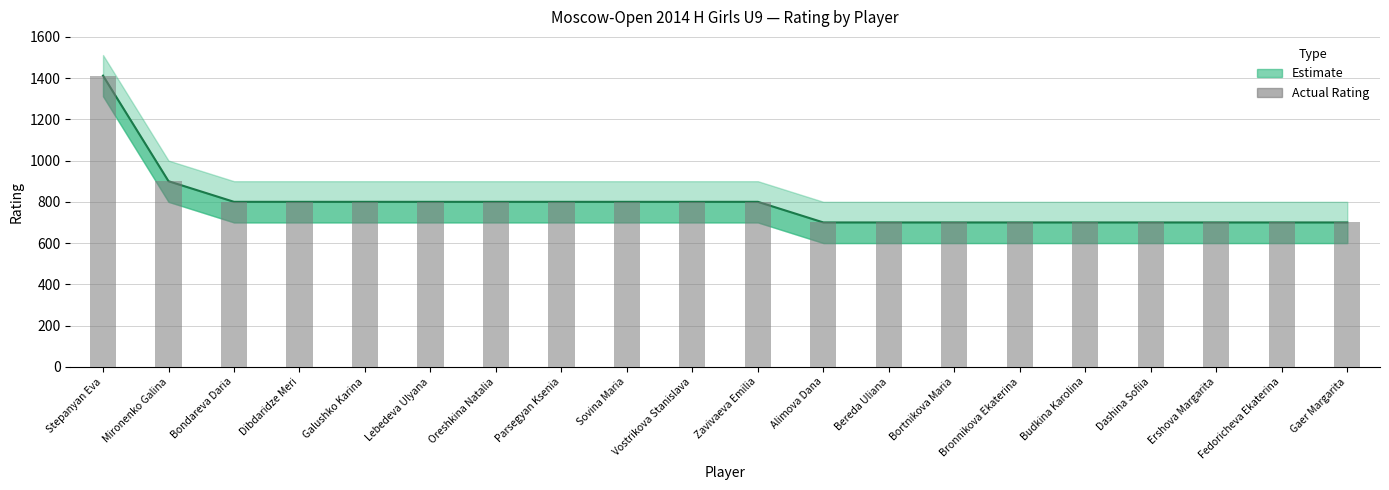

List the labels in order of value, largest first.

Stepanyan Eva, Mironenko Galina, Bondareva Daria, Dibdaridze Meri, Galushko Karina, Lebedeva Ulyana, Oreshkina Natalia, Parsegyan Ksenia, Sovina Maria, Vostrikova Stanislava, Zavivaeva Emilia, Alimova Dana, Bereda Uliana, Bortnikova Maria, Bronnikova Ekaterina, Budkina Karolina, Dashina Sofiia, Ershova Margarita, Fedoricheva Ekaterina, Gaer Margarita